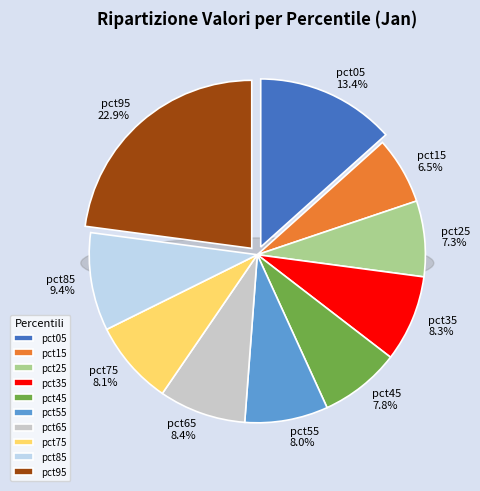

What percentage is the pct75 slice, to the nearest percent?

8%